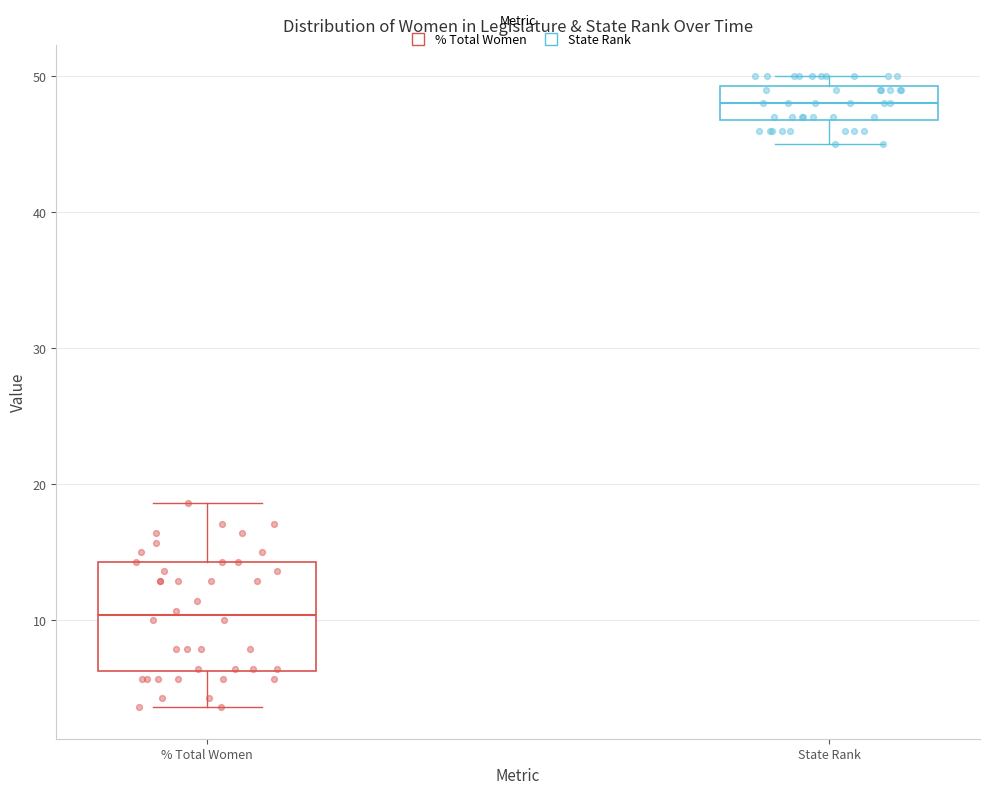

Reading left to right, transcribe this box plot: for each box, give where its median line is, the range the box spans, and where its two whiskers end, as read against the y-axis. The values are not printed on the chart, so give them approximately, as read against the axis.

% Total Women: median 10, box 6 to 14, whiskers 4 to 19
State Rank: median 48, box 47 to 49, whiskers 45 to 50